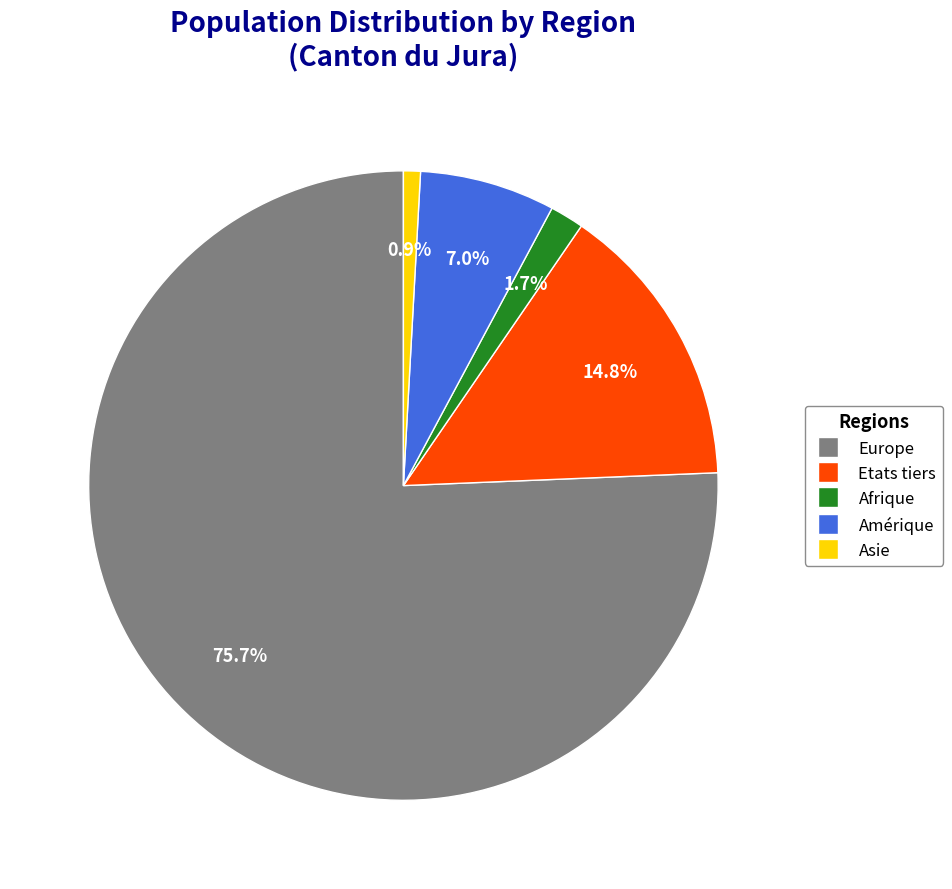

The Asie slice represents 1% of the pie. True or false?

True